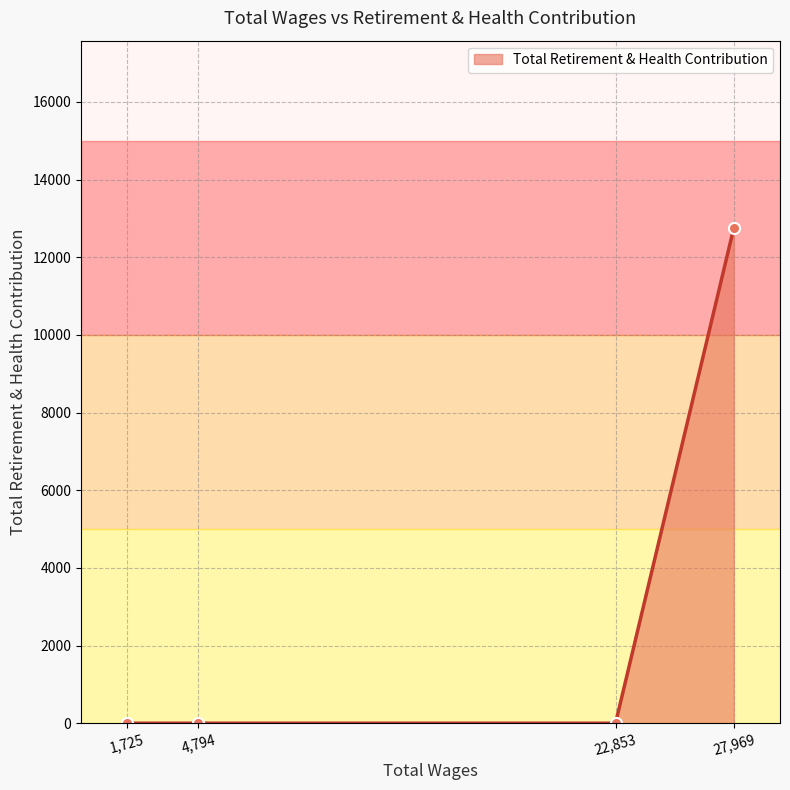

Reading right to left, what are all the values shown in this chart?

27,969=12750	22,853=0	4,794=0	1,725=0